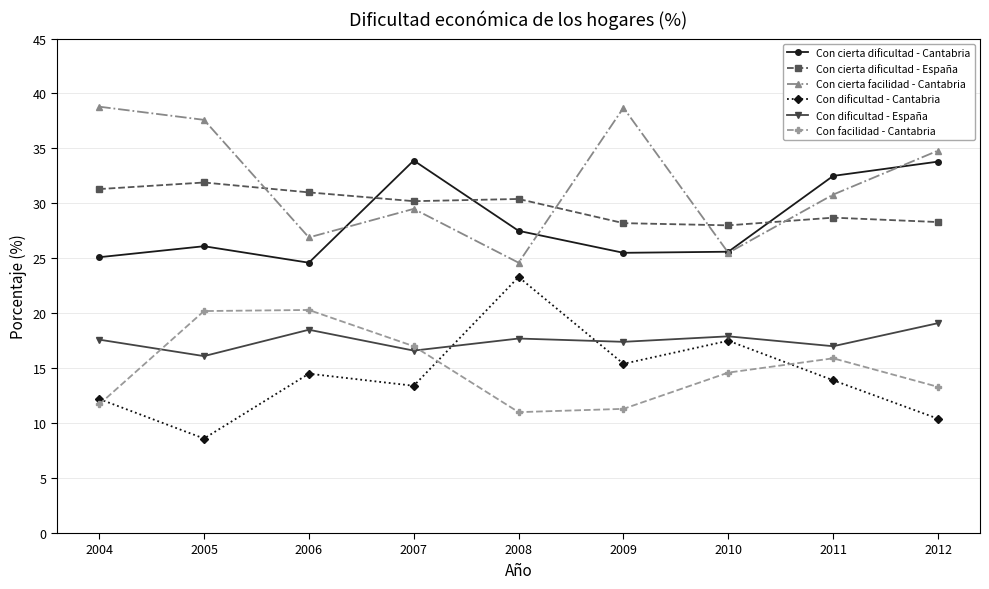

At how many categories does at least one series exceed 10?

9